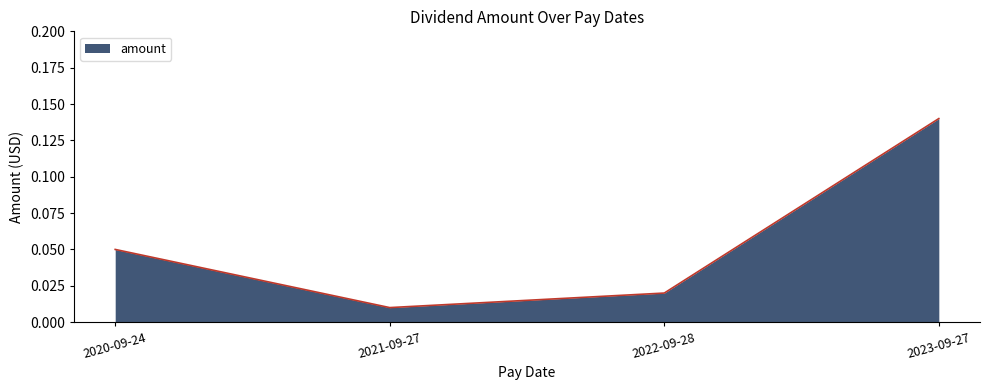

List the labels in order of value, smallest first.

2021-09-27, 2022-09-28, 2020-09-24, 2023-09-27